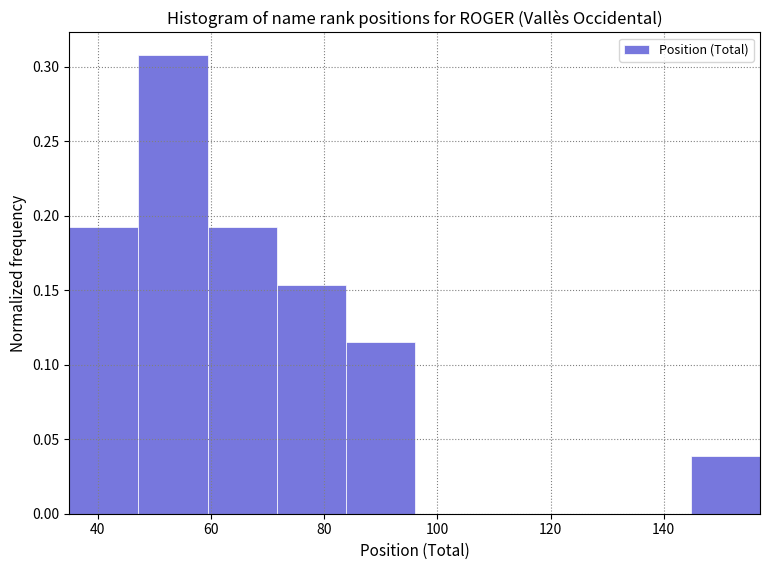

Reading left to right, list every bar in this chart as the range it spans on the x-axis followed by its height. Neither the bar edges nor the heights are printed on the chart, so give them approximately, as read against the axes.

35.0 to 47.2: 0.190
47.2 to 59.4: 0.310
59.4 to 71.6: 0.190
71.6 to 83.8: 0.155
83.8 to 96.0: 0.115
96.0 to 108.2: 0
108.2 to 120.4: 0
120.4 to 132.6: 0
132.6 to 144.8: 0
144.8 to 157.0: 0.040